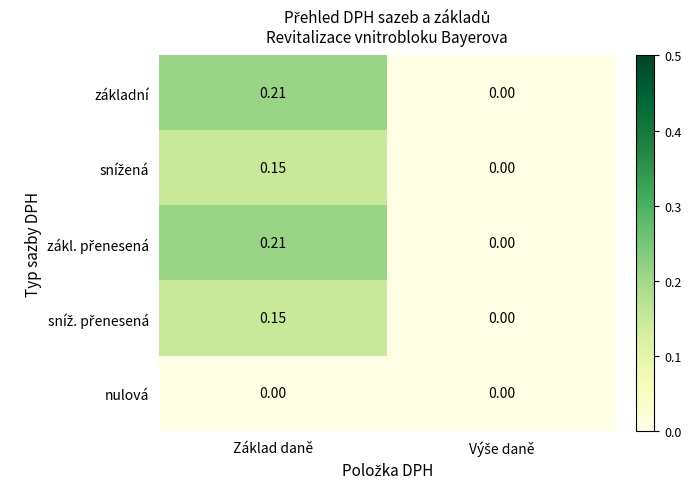

At which category is the sum across all series the highest?

Základ daně